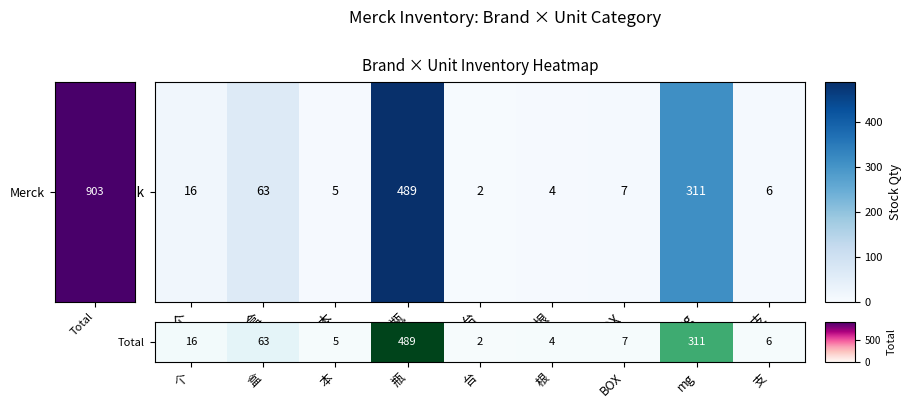

Reading left to right, what are all the values shown in this chart?

16	63	5	489	2	4	7	311	6